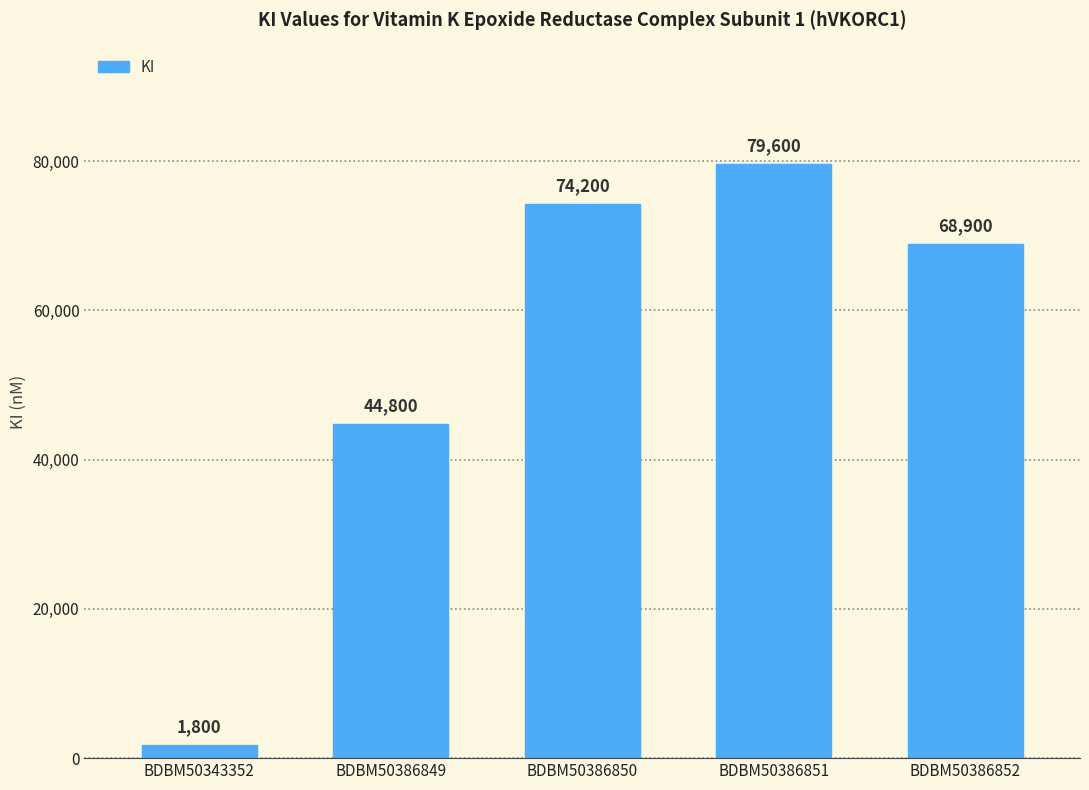

What is the average value?

53860